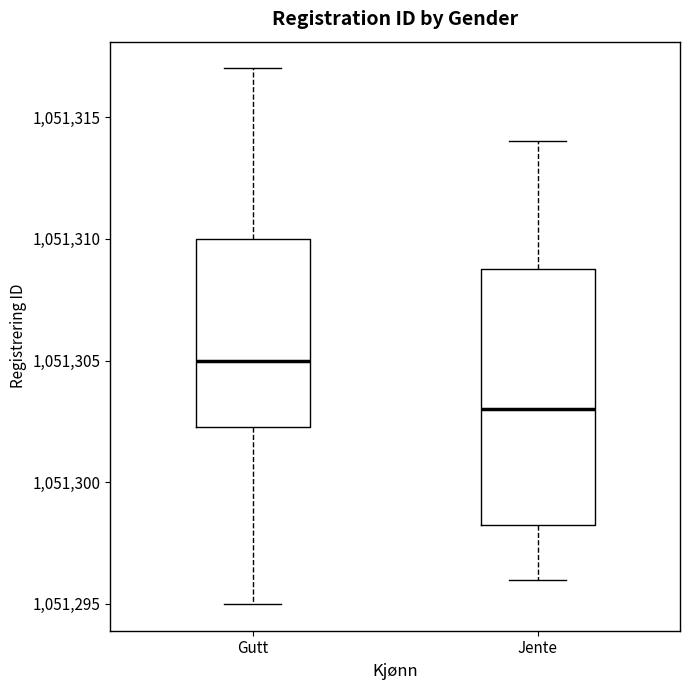

Reading left to right, read every box against the y-axis: the position of its median line, the range the box covers, and the ends of its whiskers. The values are not printed on the chart, so give them approximately, as read against the axis.

Gutt: median 1051305.0, box 1051302.5 to 1051310.0, whiskers 1051295.0 to 1051317.0
Jente: median 1051303.0, box 1051298.5 to 1051309.0, whiskers 1051296.0 to 1051314.0